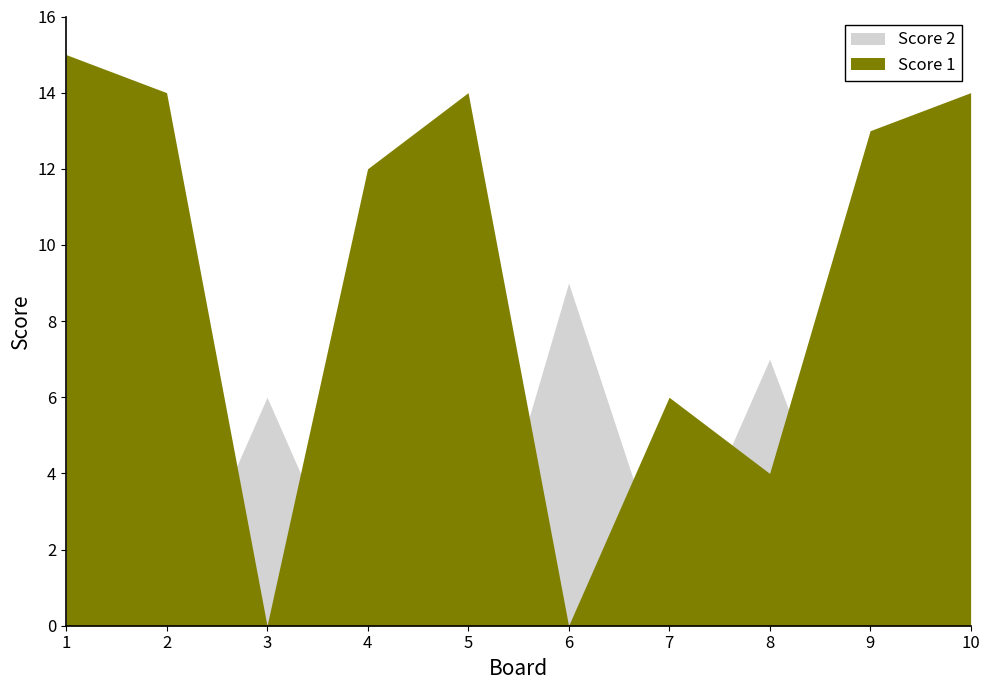

Rank the series by their average value, from lowest to highest.

Score 2, Score 1